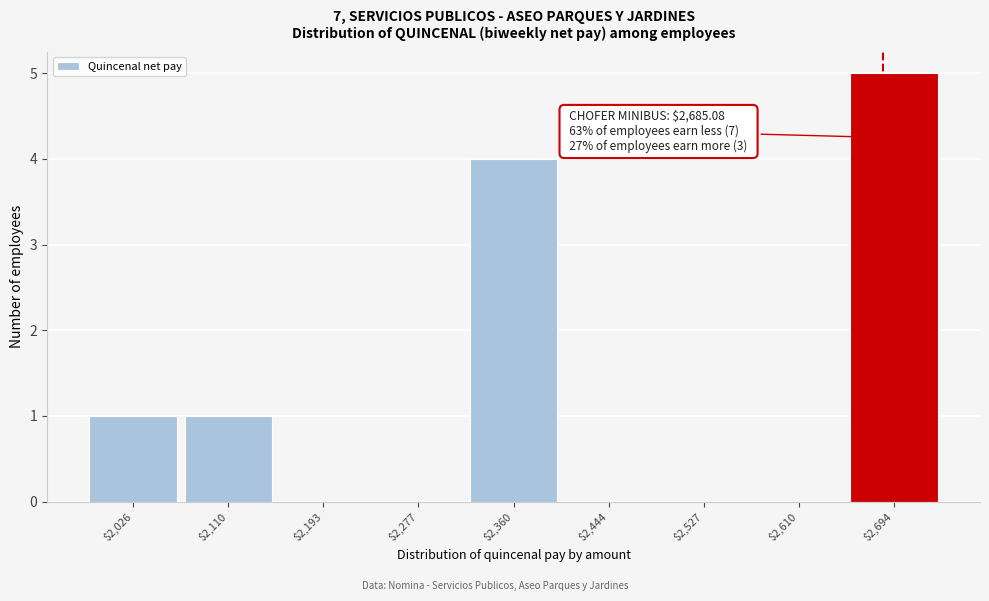

Which range on the x-axis has the tallest bar?

2650 to 2740